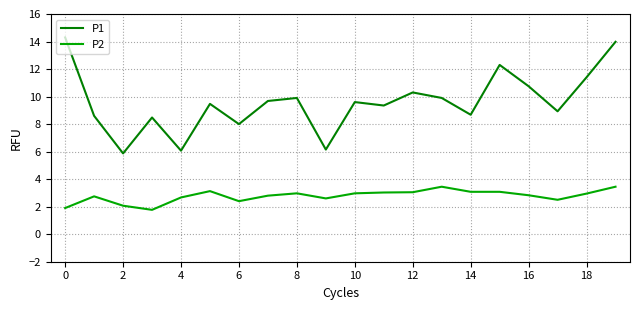

Rank the series by their average value, from lowest to highest.

P2, P1